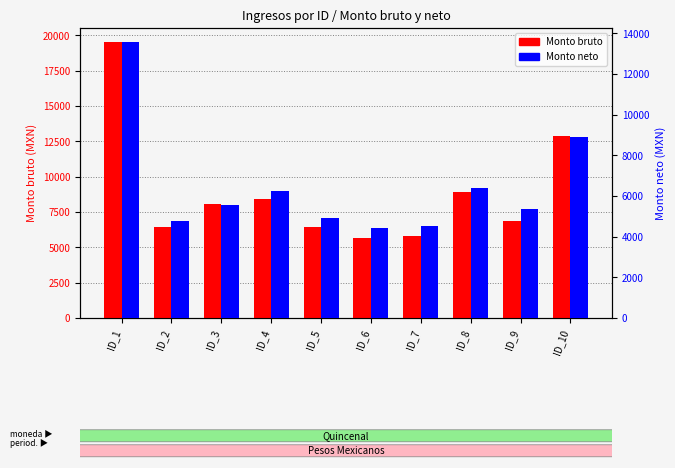

What is the difference between the Monto bruto values at ID_5 and ID_9?

432.7